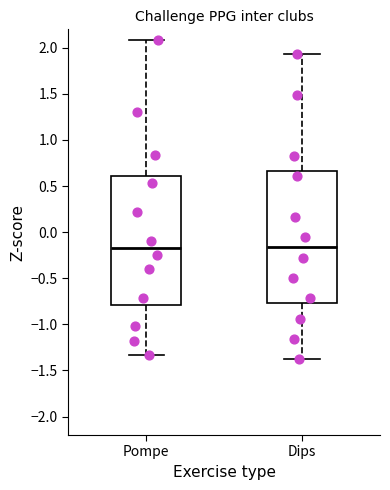

Reading left to right, transcribe this box plot: for each box, give where its median line is, the range the box spans, and where its two whiskers end, as read against the y-axis. The values are not printed on the chart, so give them approximately, as read against the axis.

Pompe: median -0.15, box -0.80 to 0.60, whiskers -1.35 to 2.10
Dips: median -0.15, box -0.75 to 0.65, whiskers -1.40 to 1.95